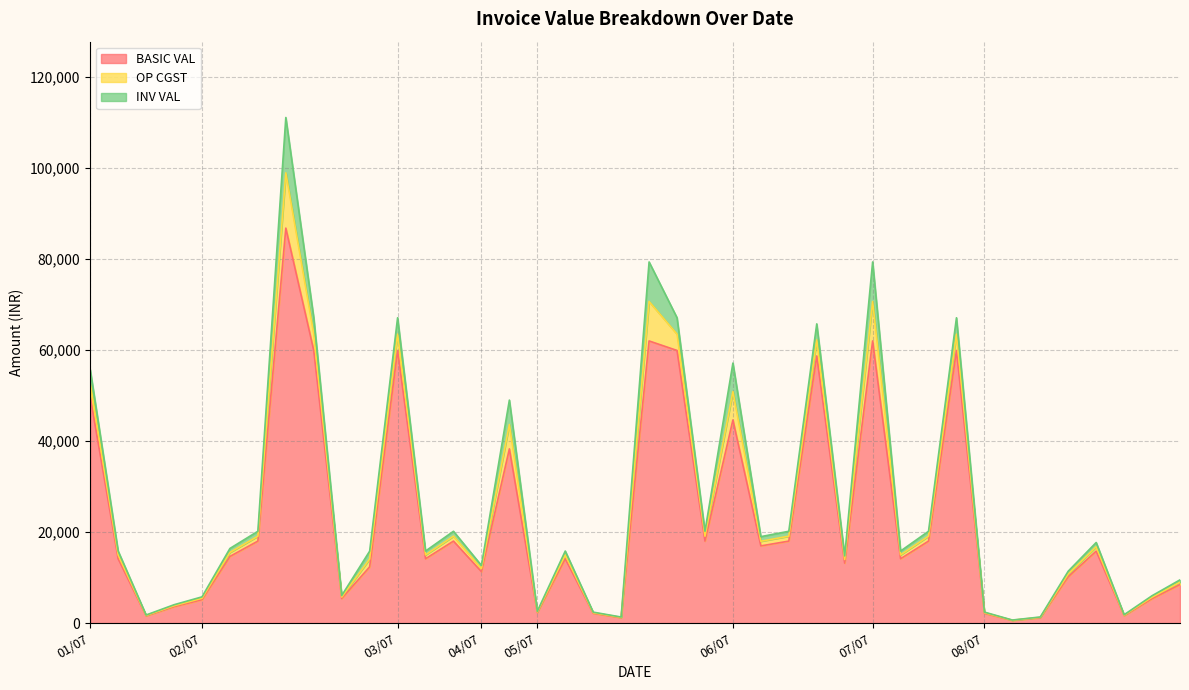

Which label corresponds to the largest value in the chart?

02/07